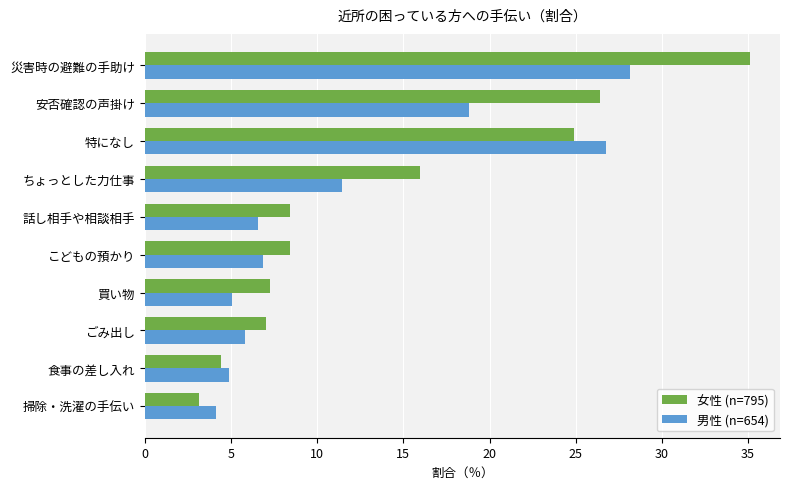

Is it true that 男性 (n=654) equals 4.9 at 食事の差し入れ?

True